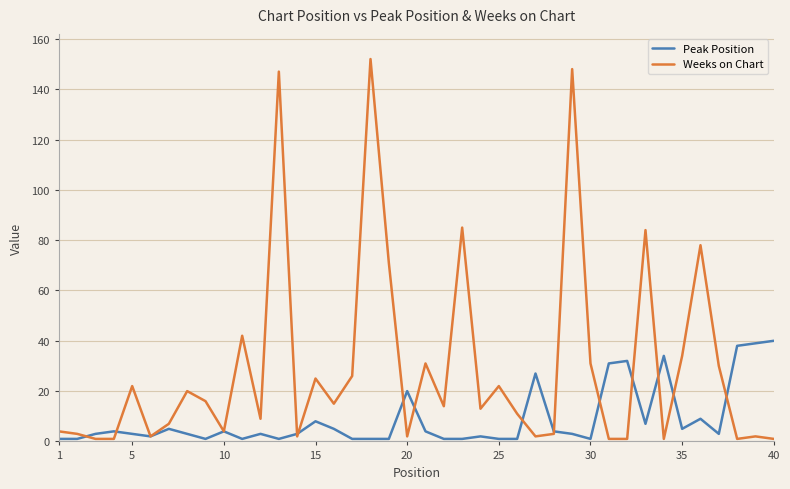

Which series has the largest range (max minus min)?

Weeks on Chart